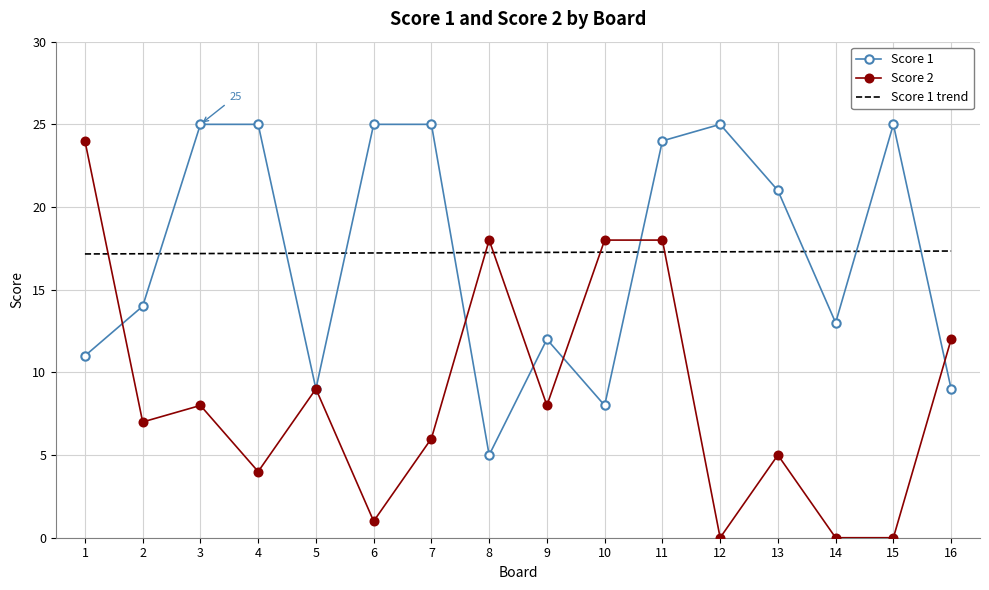

Rank the series by their maximum value, from lowest to highest.

Score 1 trend, Score 2, Score 1